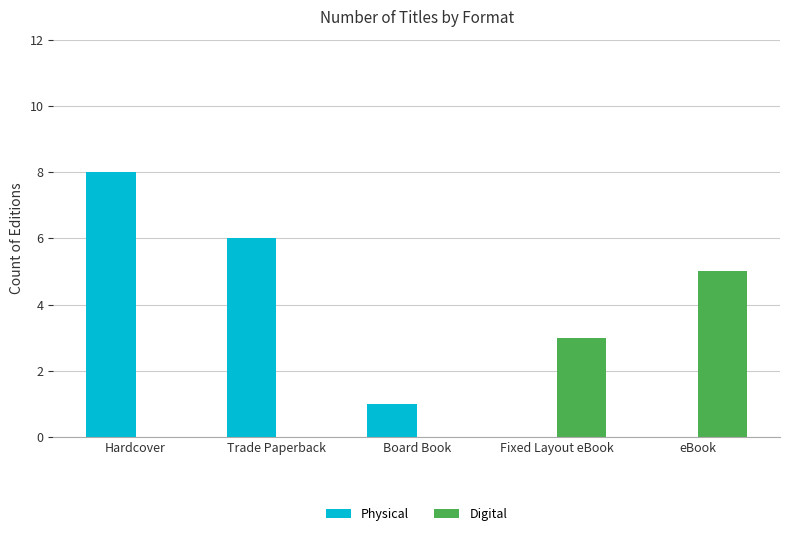

Which series has the widest spread of values?

Physical